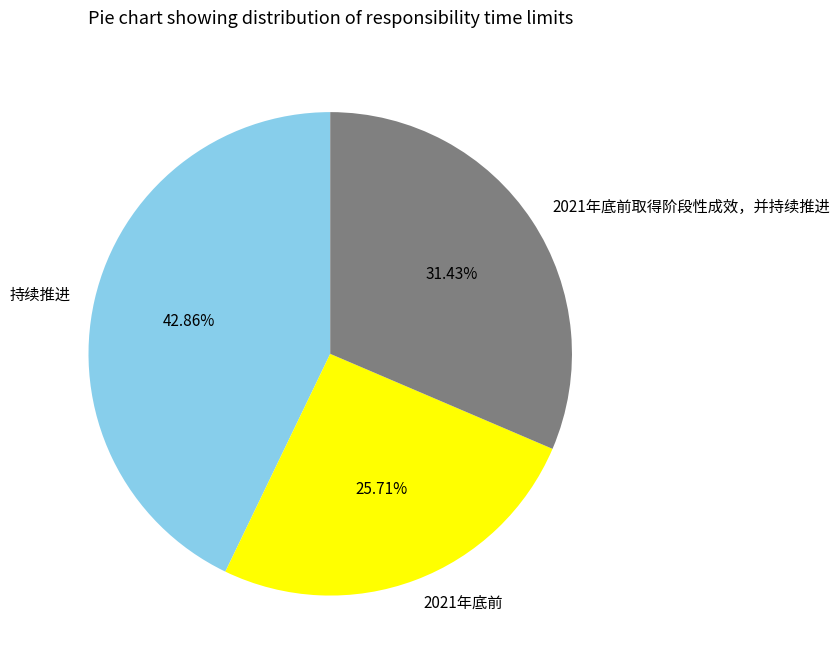

What percentage is the 持续推进 slice, to the nearest percent?

43%